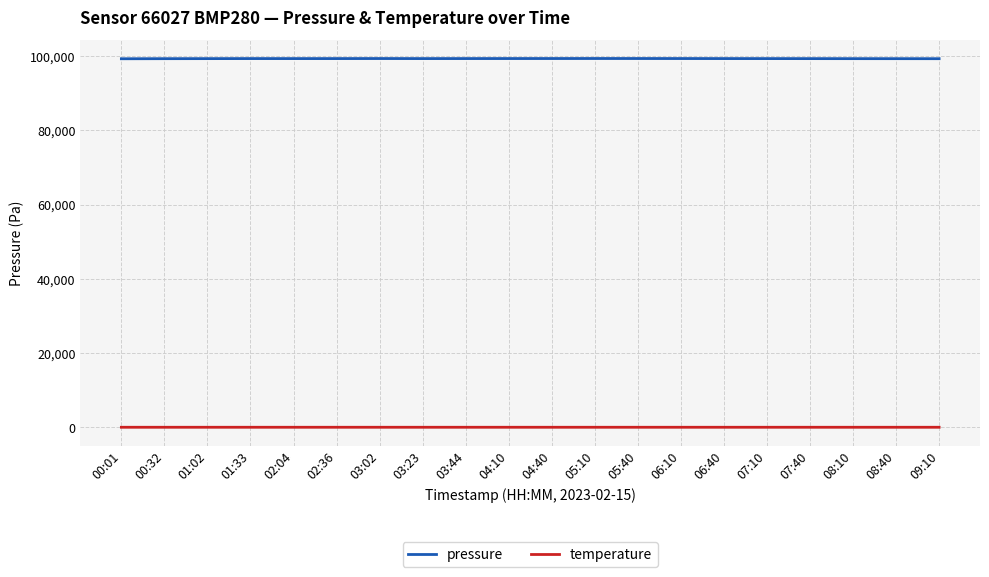

What is the difference between the highest and lowest values at 03:02?

99320.4